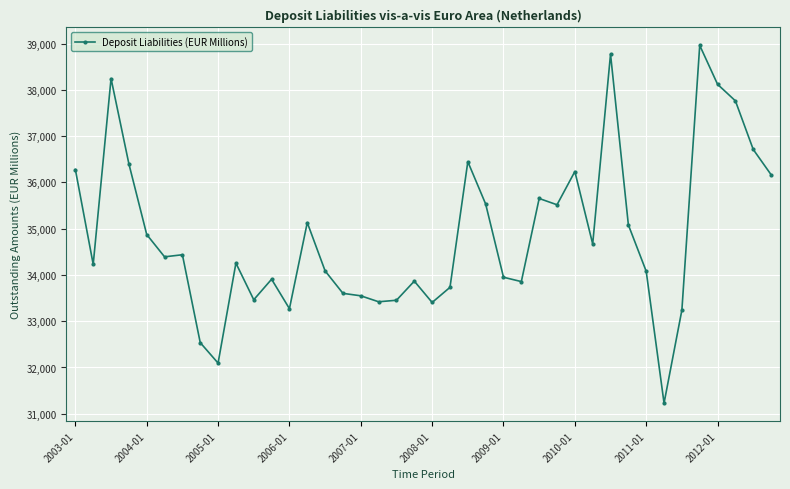

True or false: there are more than 2 points higher than both neighbors.

True